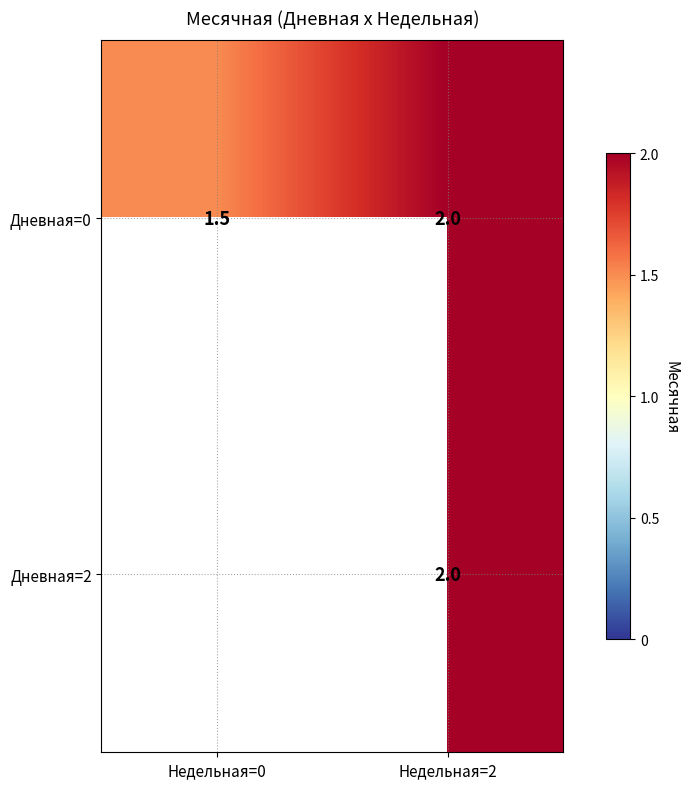

Which category has the lowest value across all series?

Недельная=0